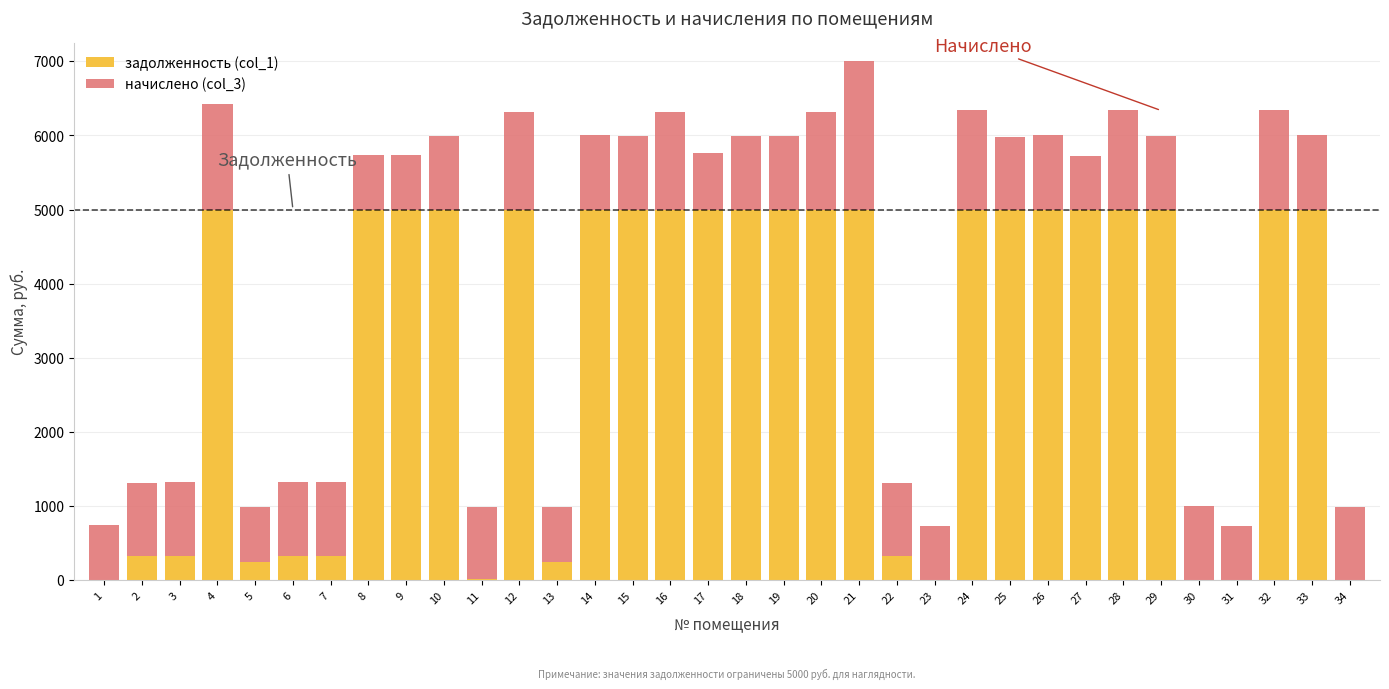

What is the total value across all series at 22?

1315.6